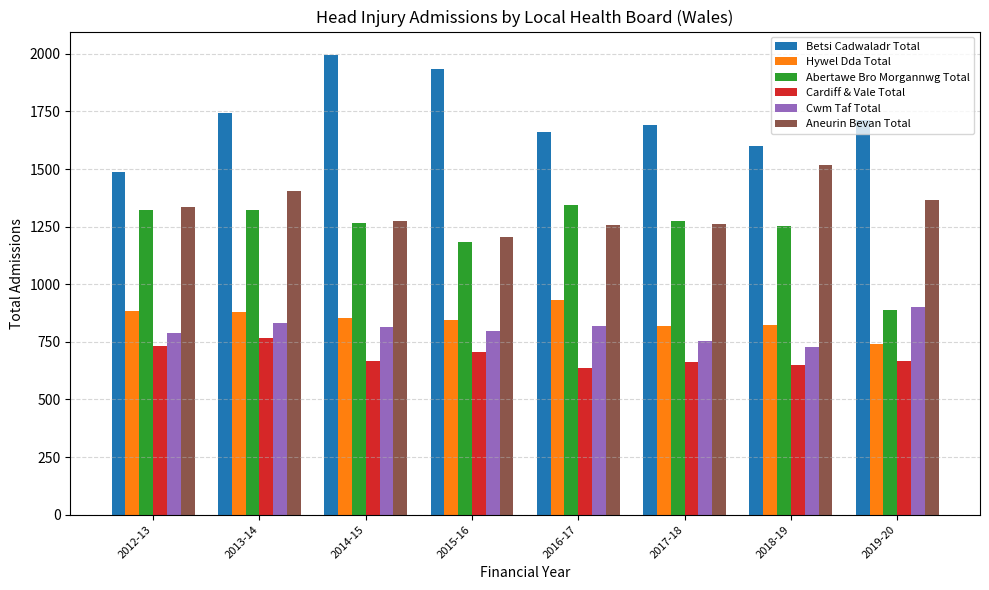

What is the total value across all series at 2017-18?

6466